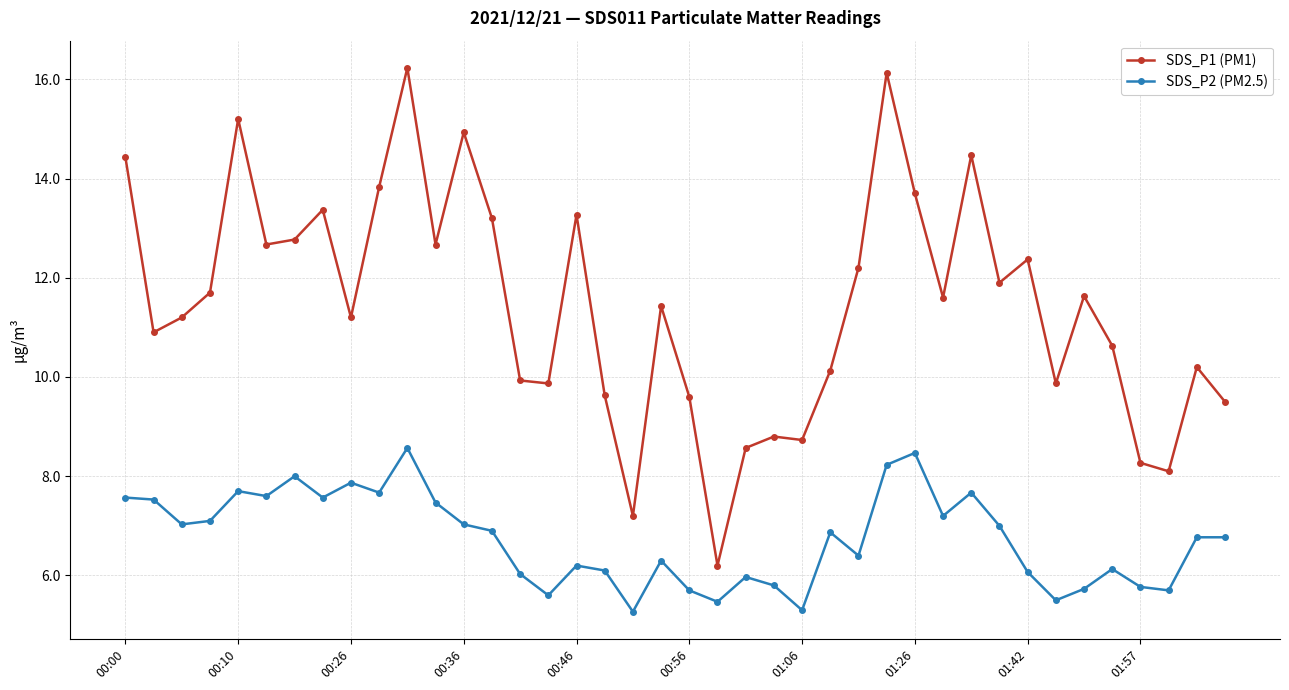

True or false: SDS_P1 (PM1) and SDS_P2 (PM2.5) intersect in this chart.

False